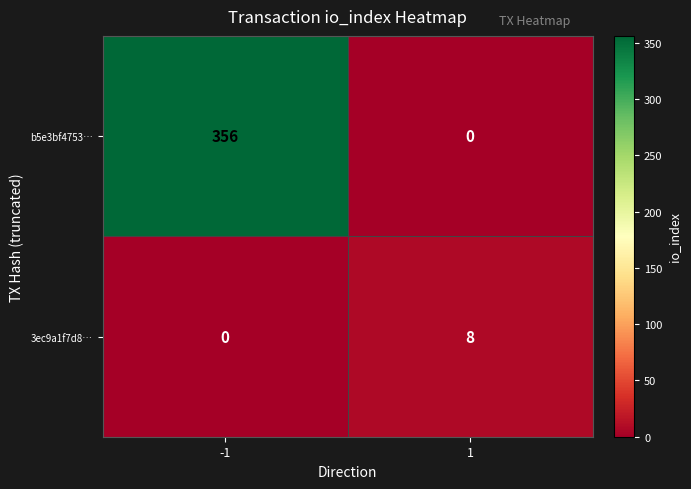

What is the sum of the b5e3bf4753… values at 1 and -1?

356